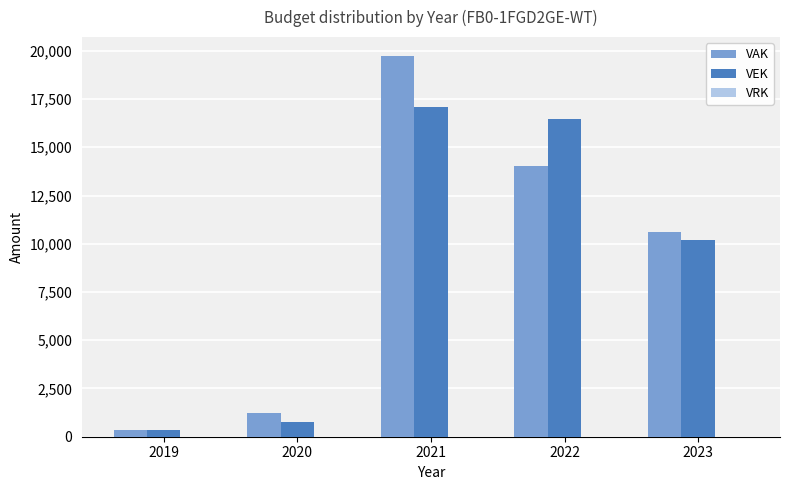

Where does the VEK series first go above 10202?

2021